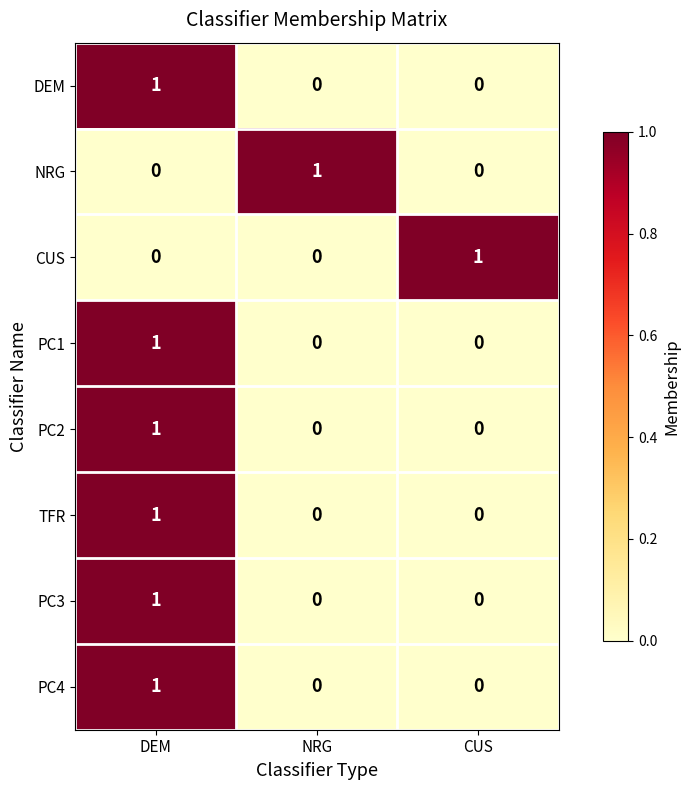

Is the value of PC3 at DEM greater than the value of TFR at CUS?

Yes